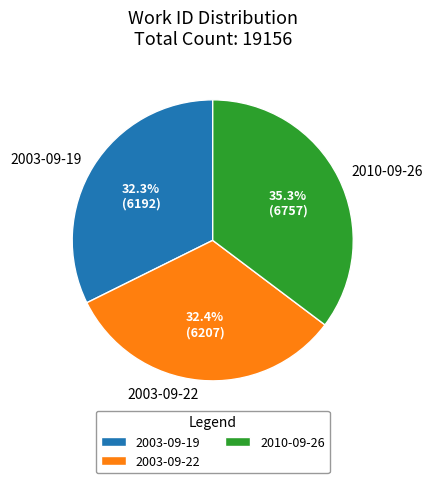

Count the number of slices in the pie.

3